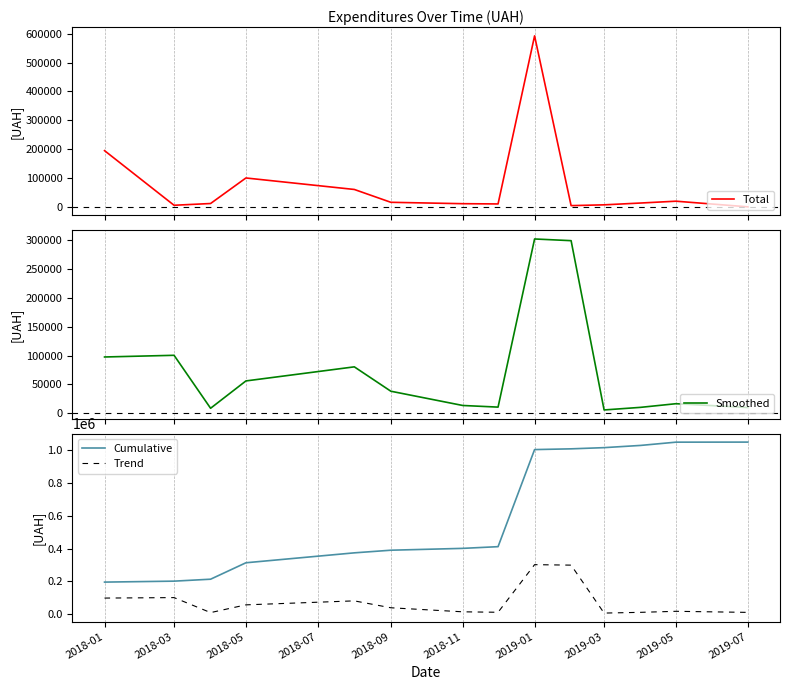

Is it true that Trend equals 86129.5 at 2019-07?

False